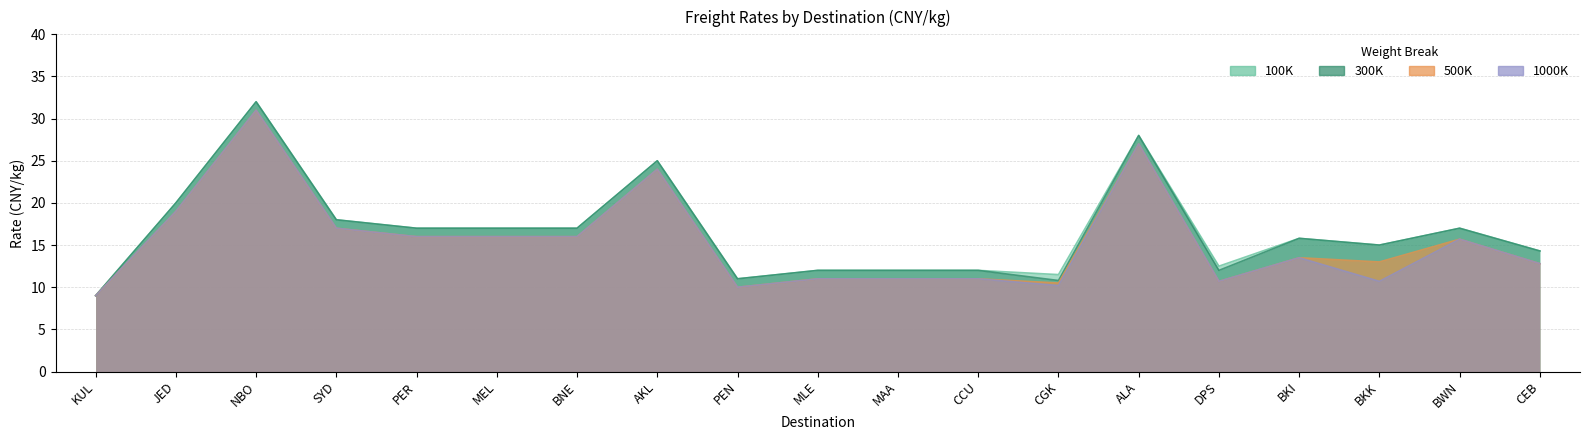

Which series has the largest range (max minus min)?

100K